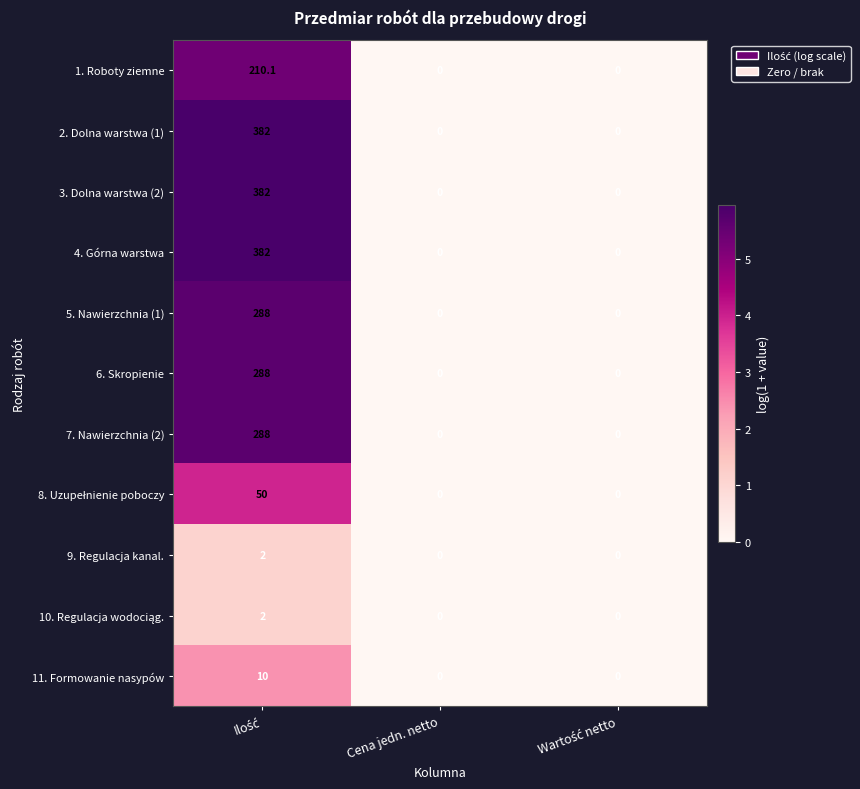

What is the highest value of the 5. Nawierzchnia (1) series?

288.0